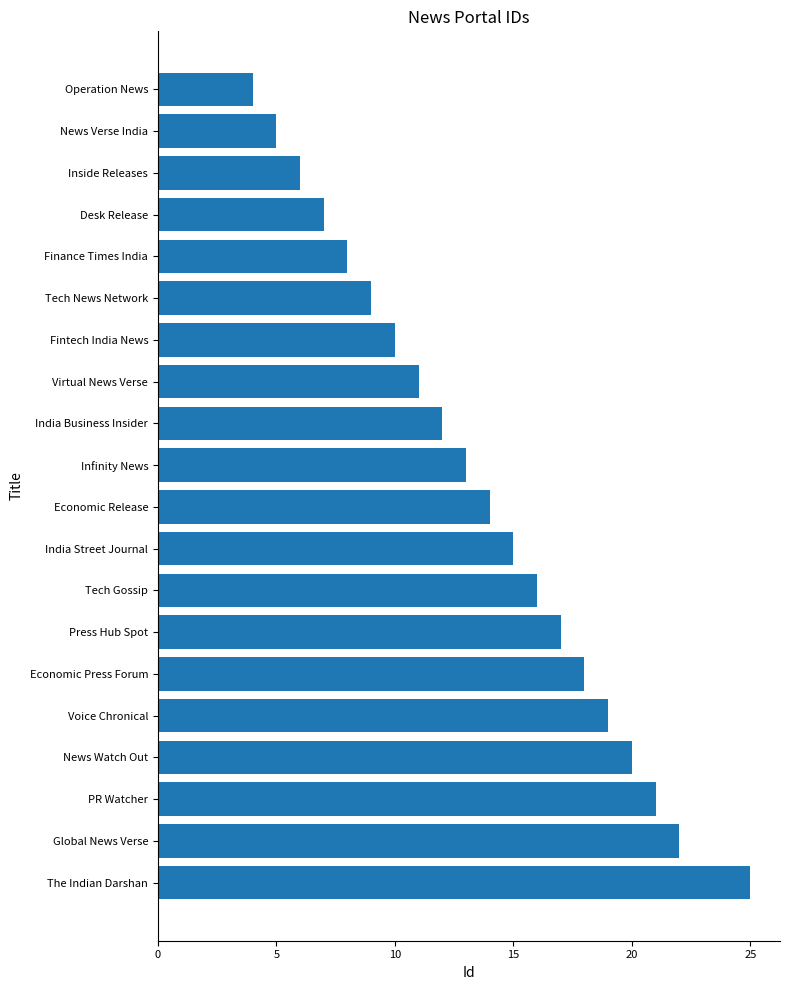

Rank the categories by value from highest to lowest.

The Indian Darshan, Global News Verse, PR Watcher, News Watch Out, Voice Chronical, Economic Press Forum, Press Hub Spot, Tech Gossip, India Street Journal, Economic Release, Infinity News, India Business Insider, Virtual News Verse, Fintech India News, Tech News Network, Finance Times India, Desk Release, Inside Releases, News Verse India, Operation News